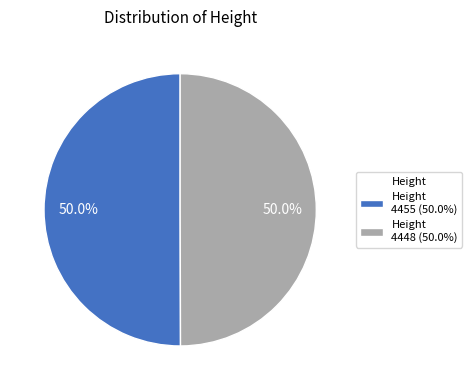

Is the sum of Height 4455 (50.0%) and Height 4448 (50.0%) greater than half?

Yes